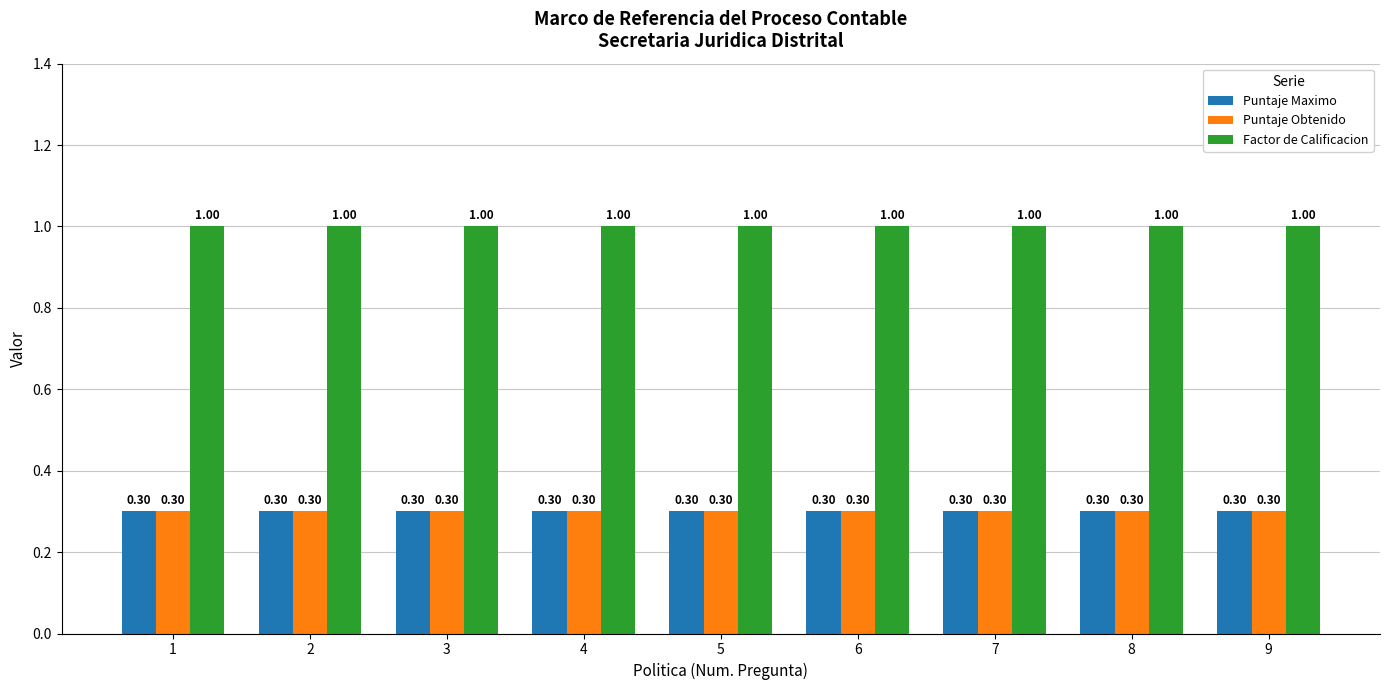

Reading right to left, transcribe all the data shown in this chart.

Puntaje Maximo: 0.3	0.3	0.3	0.3	0.3	0.3	0.3	0.3	0.3
Puntaje Obtenido: 0.3	0.3	0.3	0.3	0.3	0.3	0.3	0.3	0.3
Factor de Calificacion: 1.0	1.0	1.0	1.0	1.0	1.0	1.0	1.0	1.0